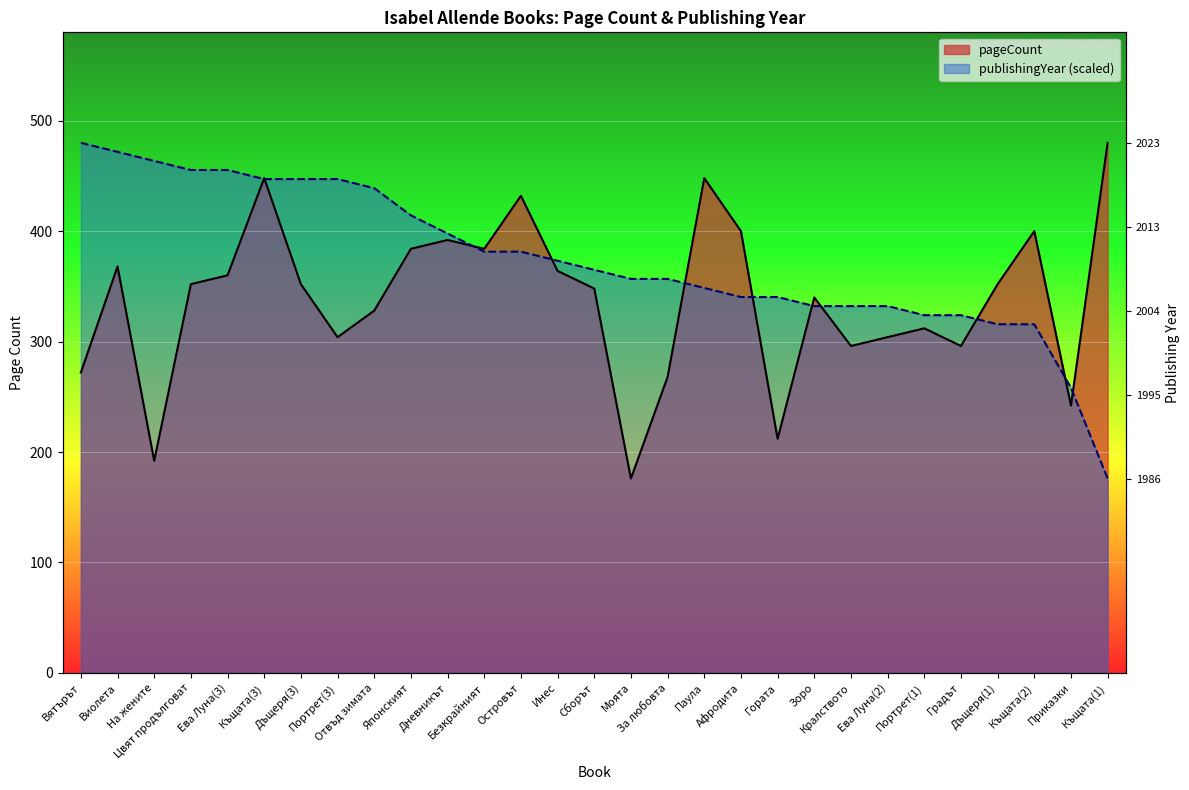

Where does the publishingYear series first go above 364?

Вятърът